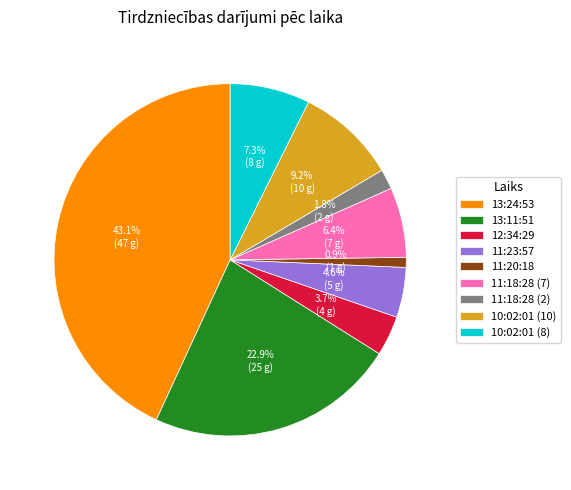

How much of the chart is everything except 13:11:51?

77.1%